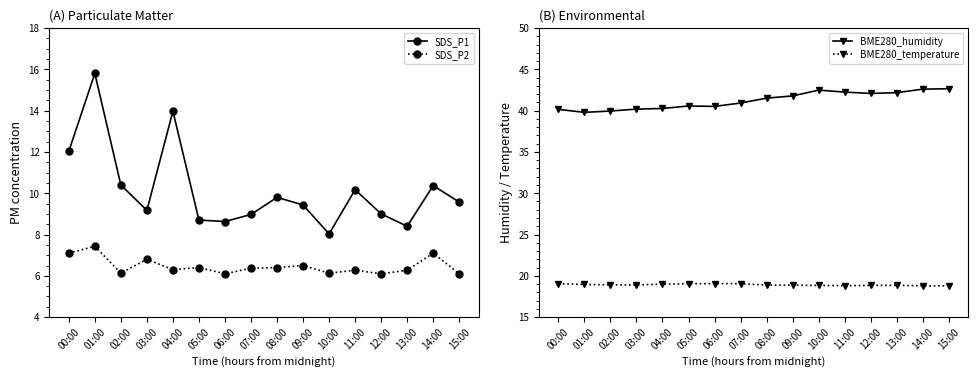

What is the label of the 12th point from the right?

04:00